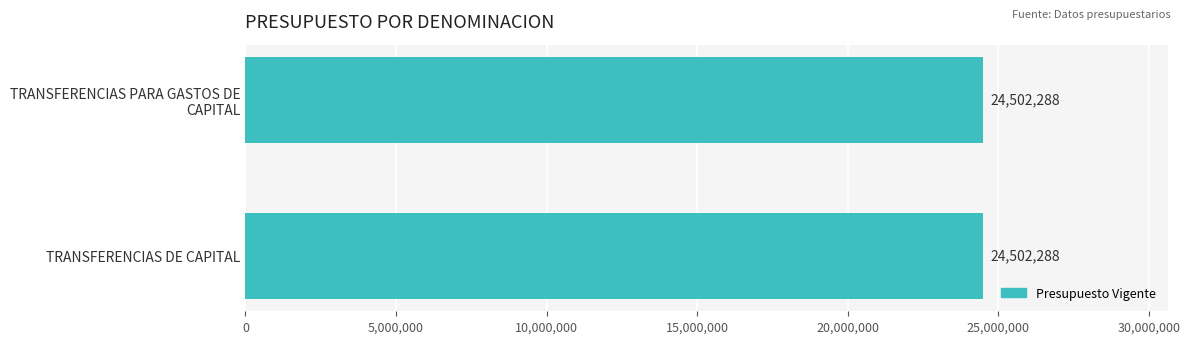

Which series has the largest total across all categories?

Presupuesto Vigente